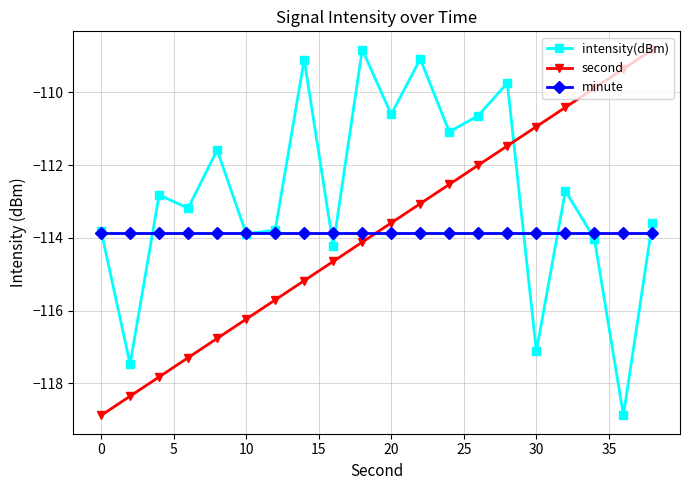

In intensity(dBm), how many points are lower than both neighbors (excluding endpoints)?

8